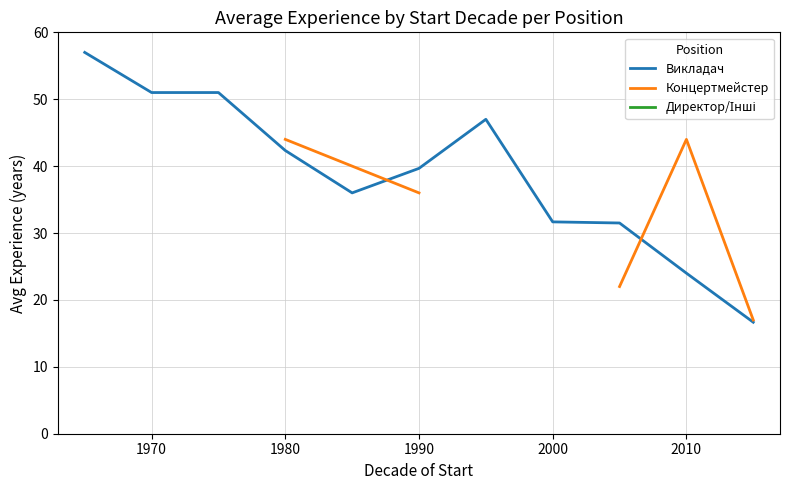

At how many categories does at least one series exceed 13?

11